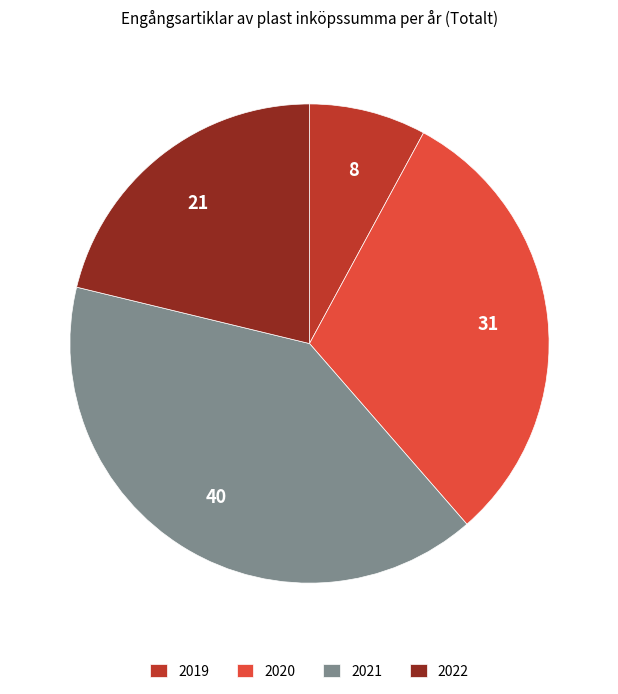

Which has a higher value, 2020 or 2022?

2020